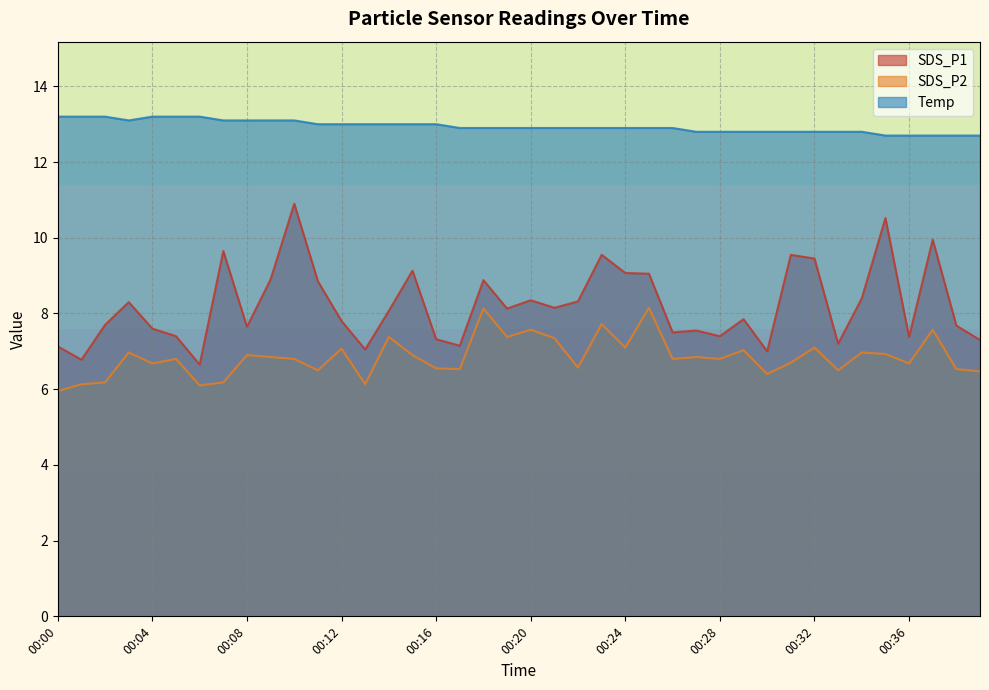

What value does the Temp series have at 00:25?

12.9